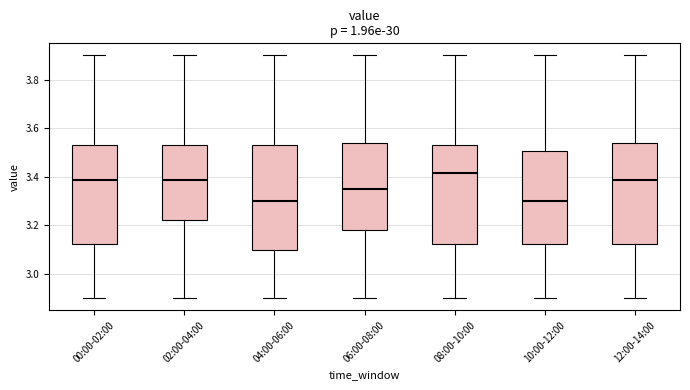

Reading left to right, read every box against the y-axis: the position of its median line, the range the box covers, and the ends of its whiskers. The values are not printed on the chart, so give them approximately, as read against the axis.

00:00-02:00: median 3.38, box 3.12 to 3.54, whiskers 2.90 to 3.90
02:00-04:00: median 3.38, box 3.22 to 3.54, whiskers 2.90 to 3.90
04:00-06:00: median 3.30, box 3.10 to 3.54, whiskers 2.90 to 3.90
06:00-08:00: median 3.36, box 3.18 to 3.54, whiskers 2.90 to 3.90
08:00-10:00: median 3.42, box 3.12 to 3.54, whiskers 2.90 to 3.90
10:00-12:00: median 3.30, box 3.12 to 3.50, whiskers 2.90 to 3.90
12:00-14:00: median 3.38, box 3.12 to 3.54, whiskers 2.90 to 3.90